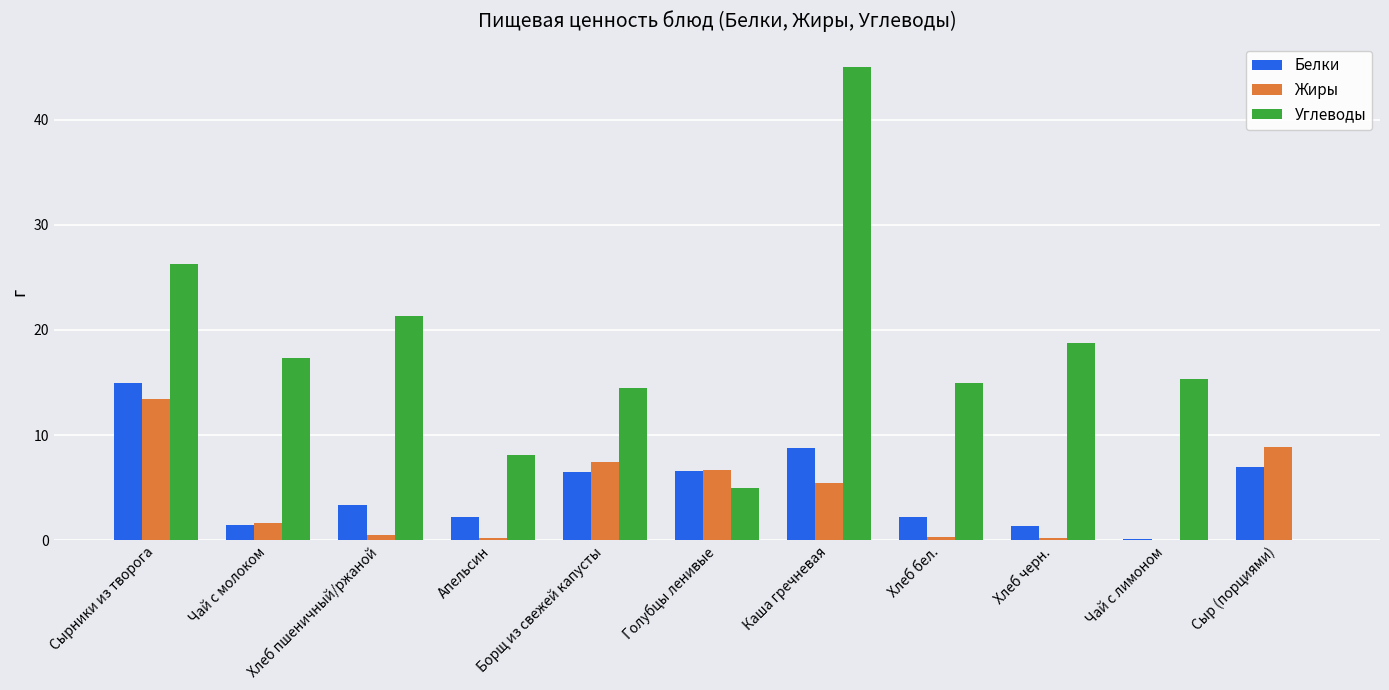

What value does the Белки series have at Каша гречневая?

8.7